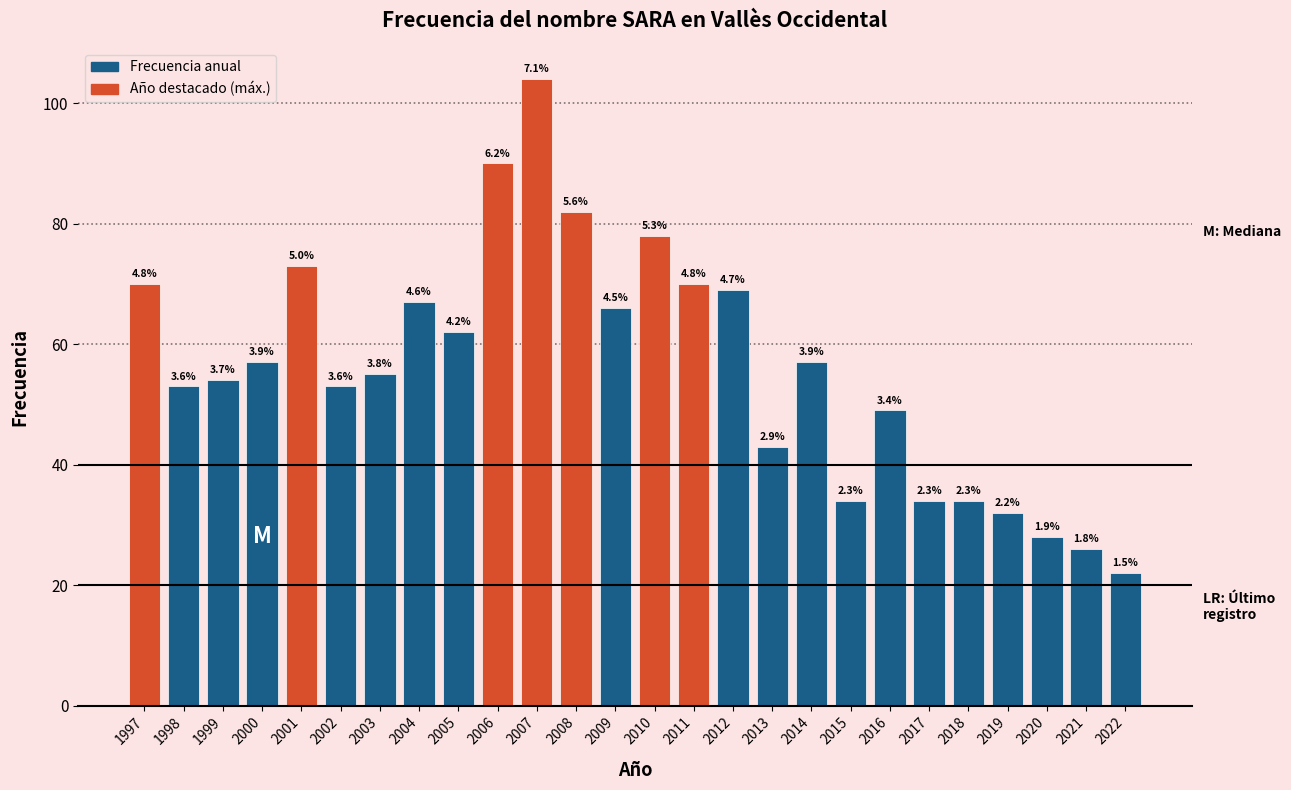

How many bars are there in total?

26